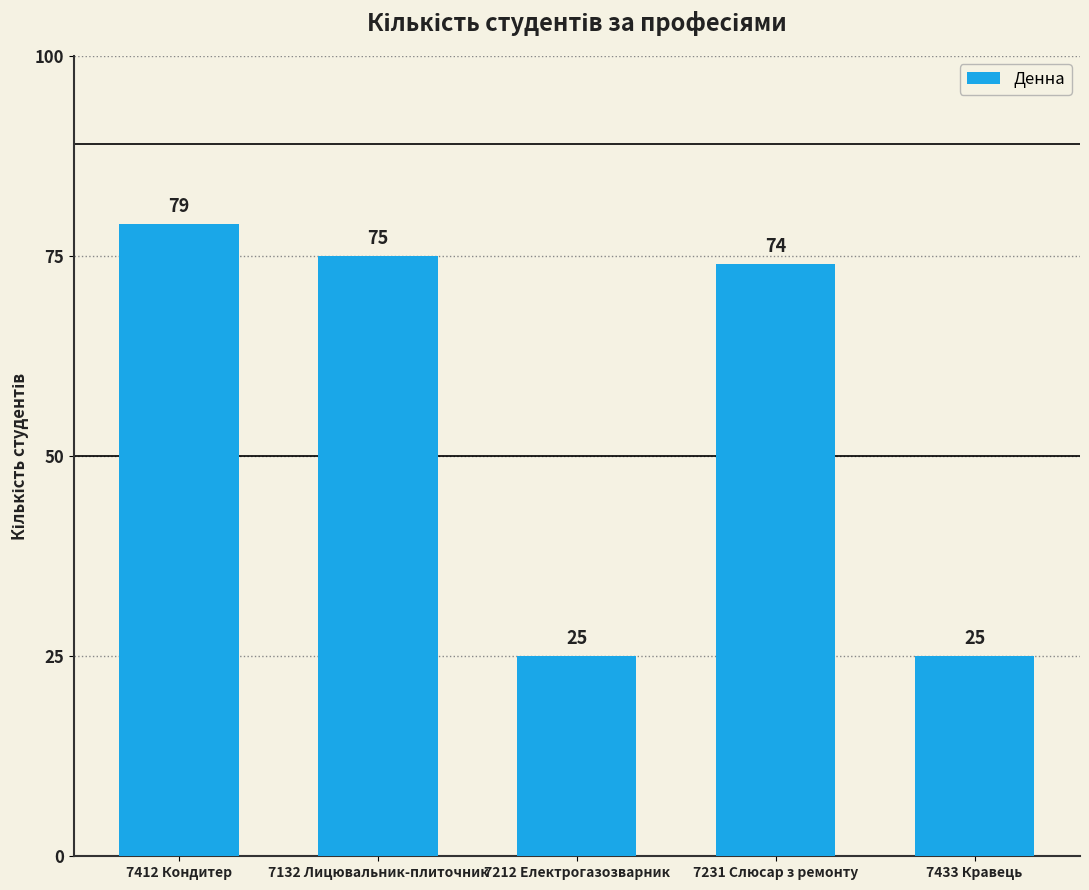

The chart shows a value of 25 at 7212 Електрогазозварник. True or false?

True